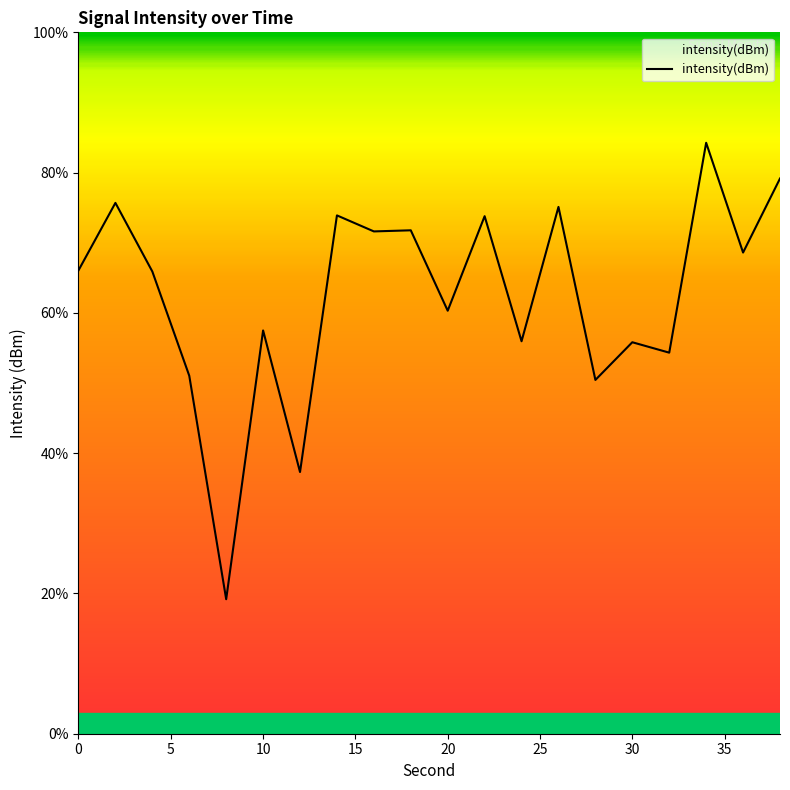

What is the maximum value shown in the chart?

84.3